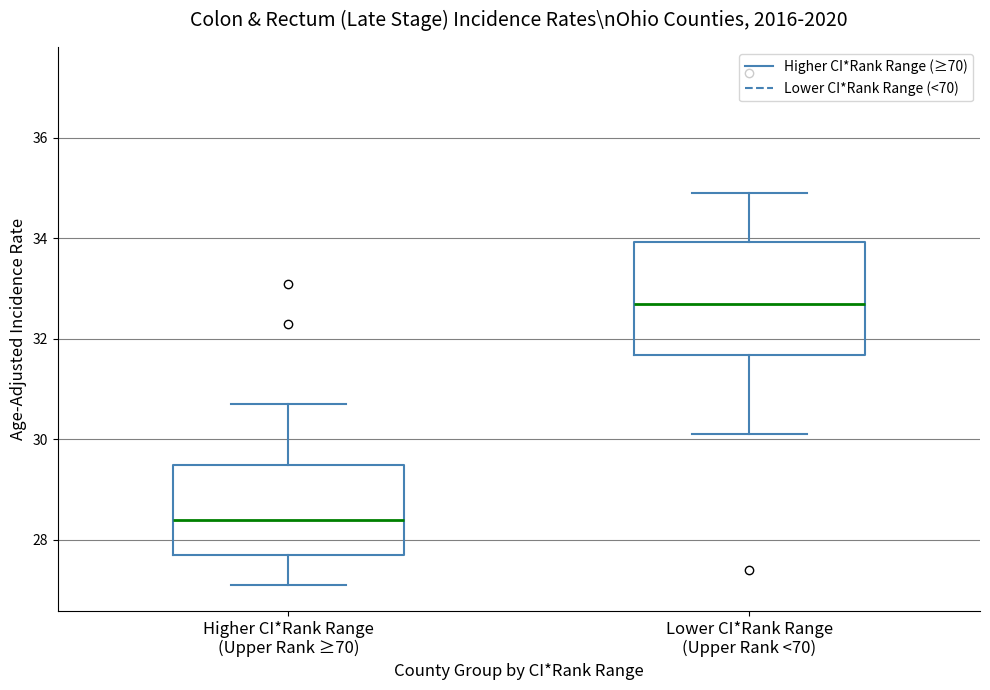

Which box's median line is the highest?

Lower CI*Rank Range (Upper Rank <70)